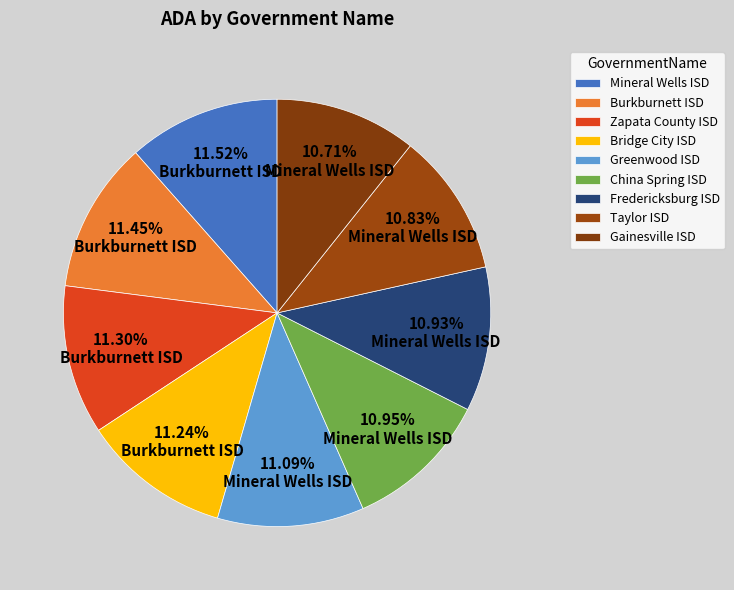

What is the change in value from Fredericksburg ISD to Gainesville ISD?

-55.7